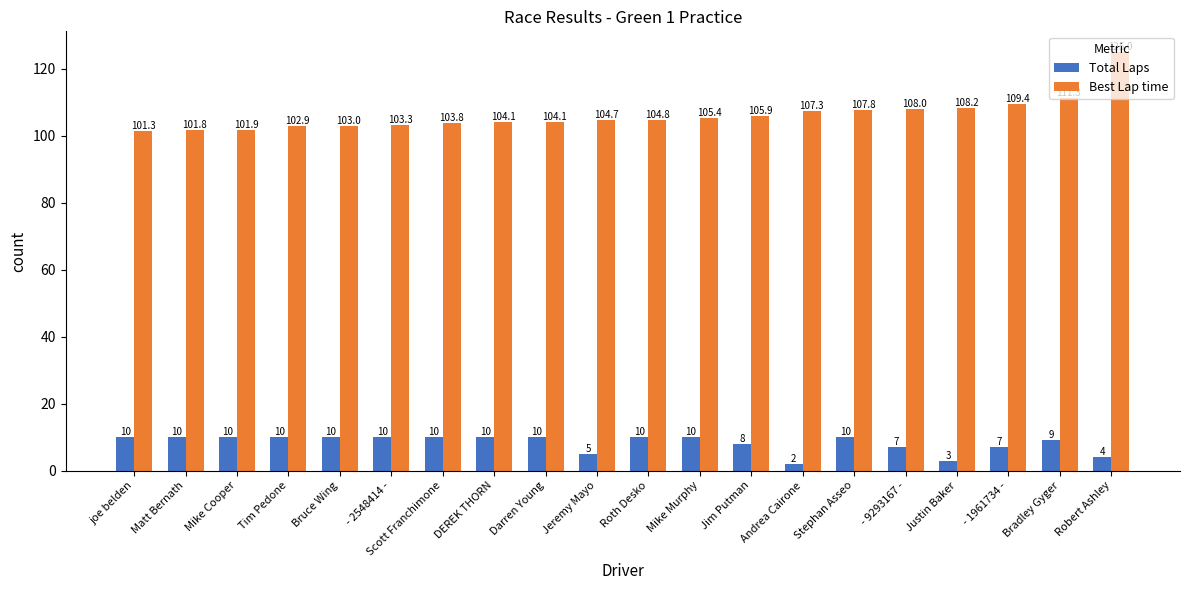

What is the difference between the highest and lowest values at Andrea Cairone?

105.3